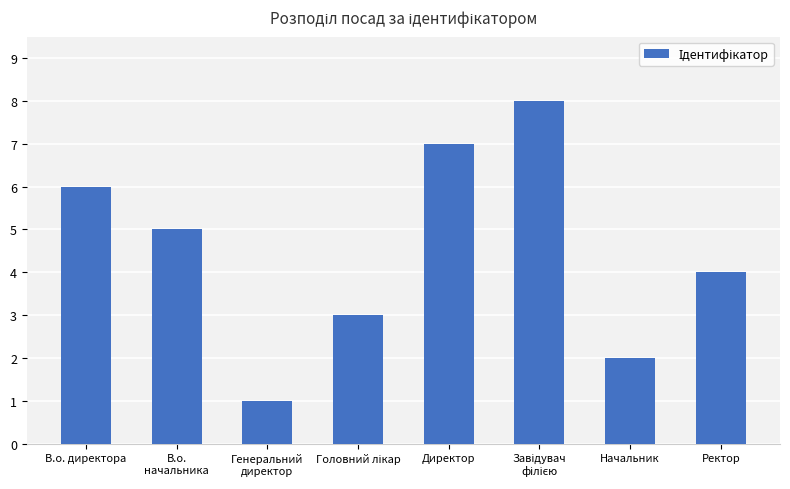

The value at В.о. директора is 6. True or false?

True